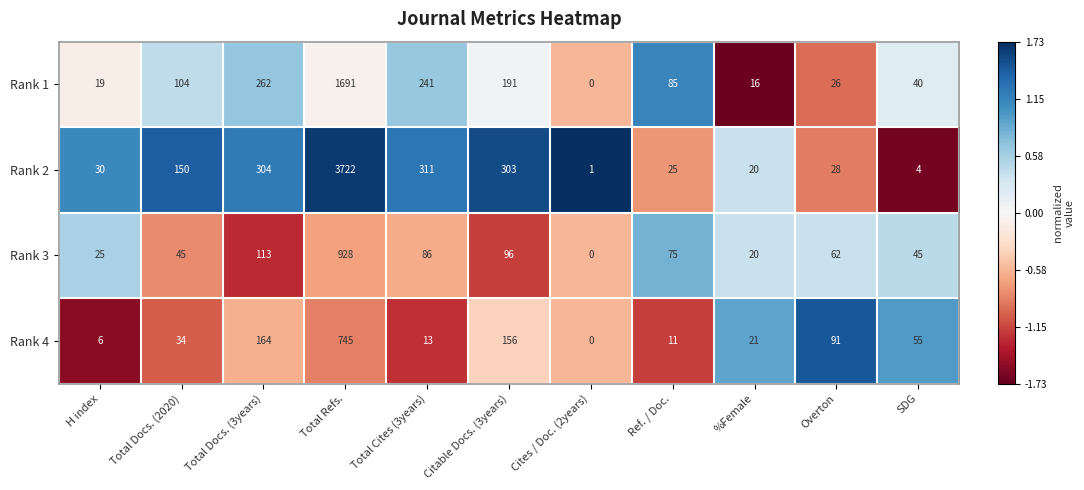

At which label does Rank 1 first exceed 85?

Total Docs. (2020)